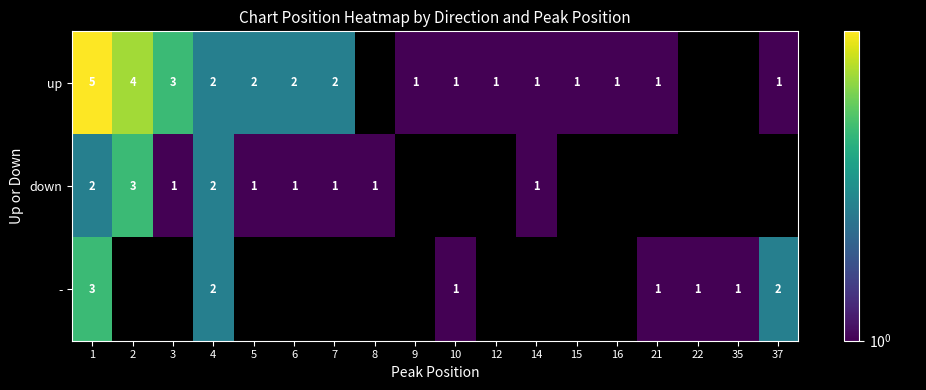

The up series shows 0.5 at 5. True or false?

False